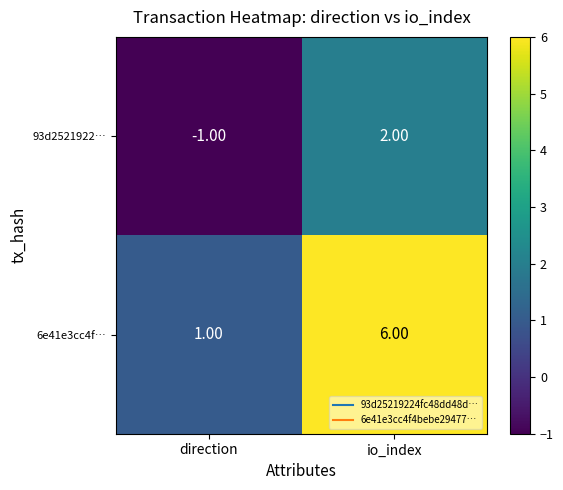

At which category is the sum across all series the highest?

io_index